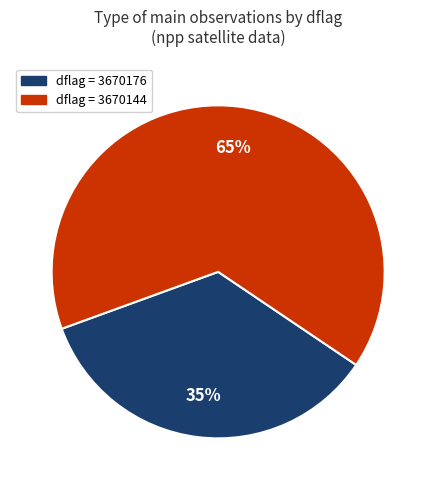

Count the number of slices in the pie.

2